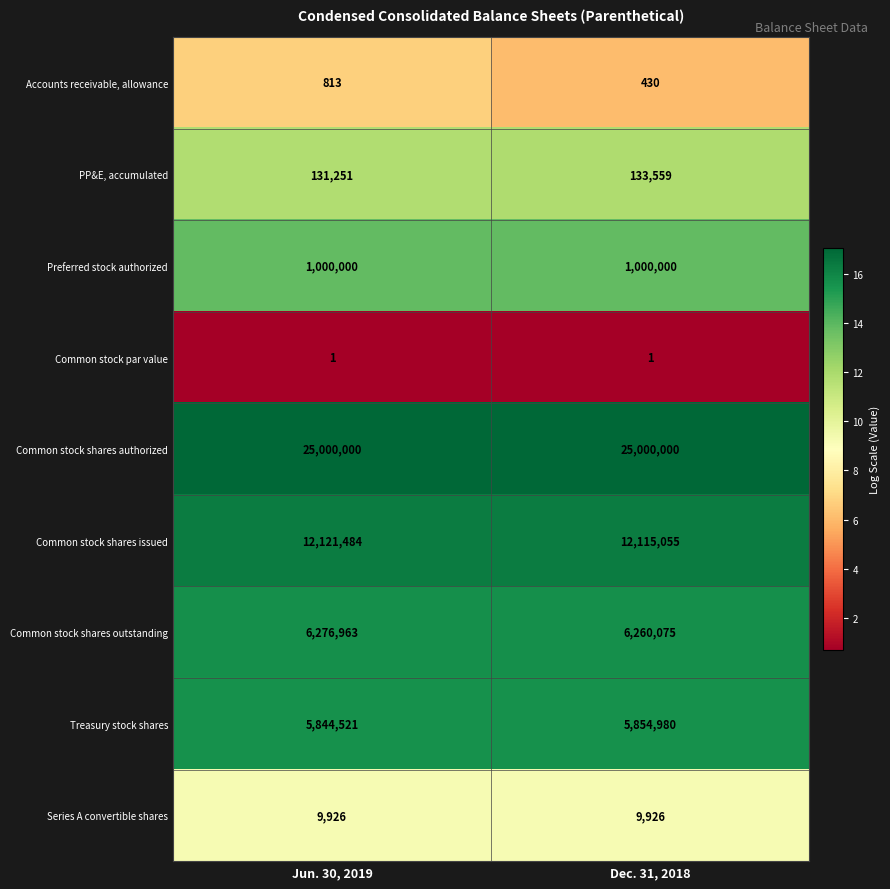

Is it true that Series A convertible shares equals 9926 at Jun. 30, 2019?

True